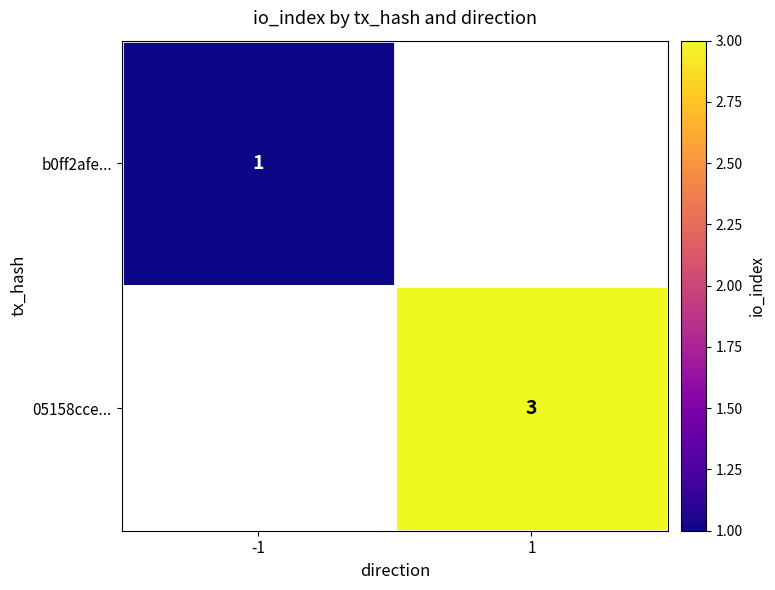

True or false: b0ff2afe... has a value of 1 at -1.

True